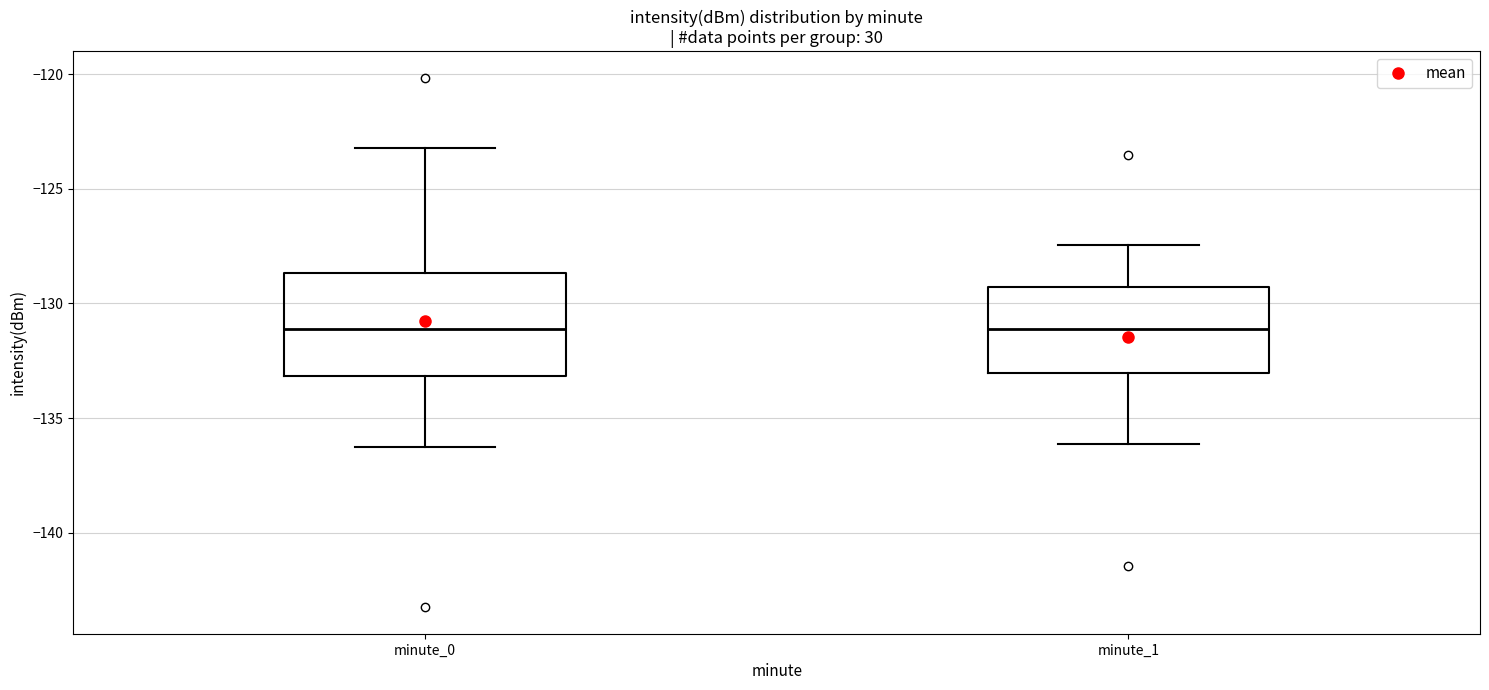

Reading left to right, read every box against the y-axis: the position of its median line, the range the box covers, and the ends of its whiskers. The values are not printed on the chart, so give them approximately, as read against the axis.

minute_0: median -131.0, box -133.0 to -128.5, whiskers -136.0 to -123.0
minute_1: median -131.0, box -133.0 to -129.5, whiskers -136.0 to -127.5